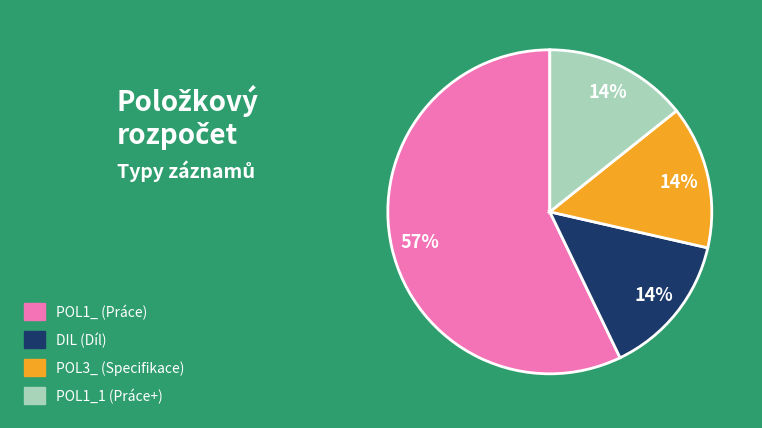

Is there a majority slice in this chart?

Yes